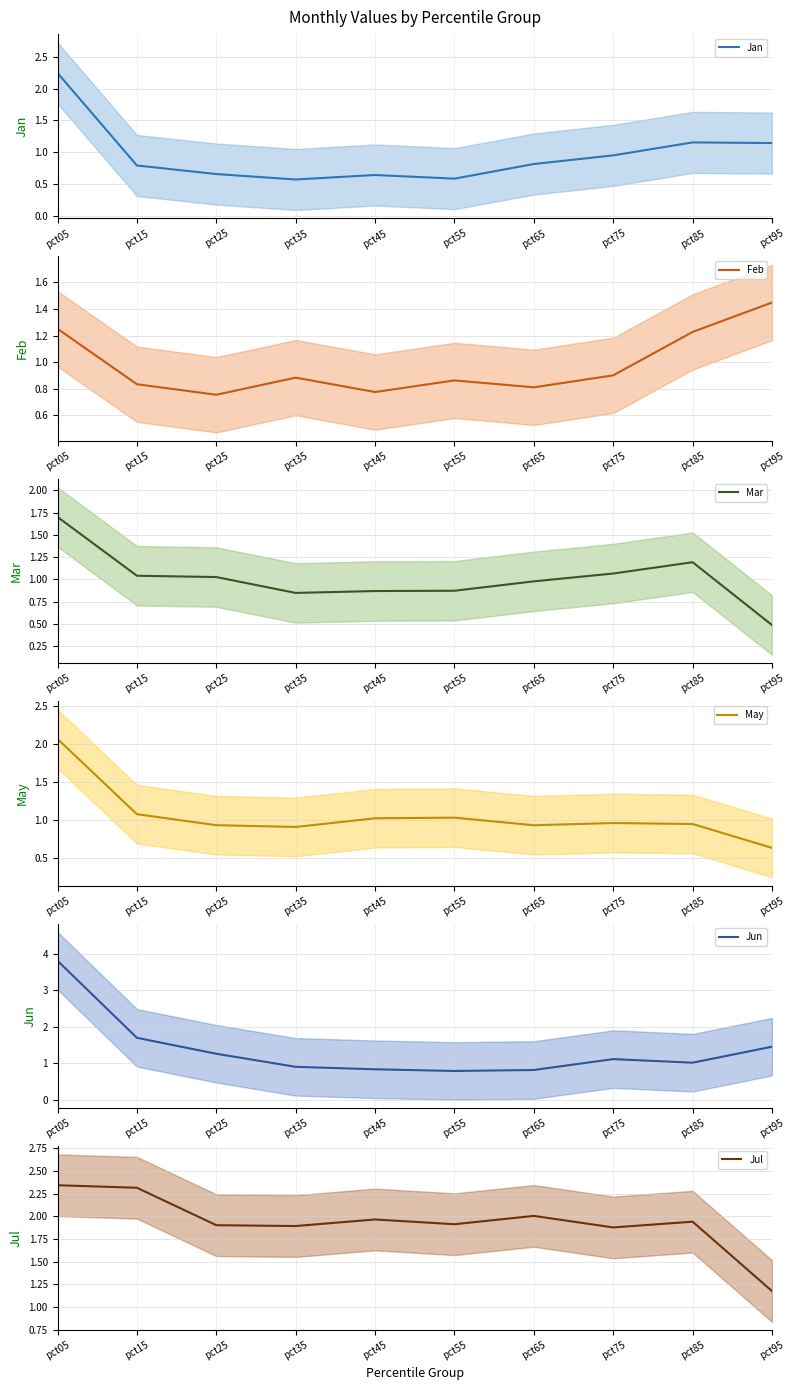

Which series has the largest total across all categories?

Jul mean